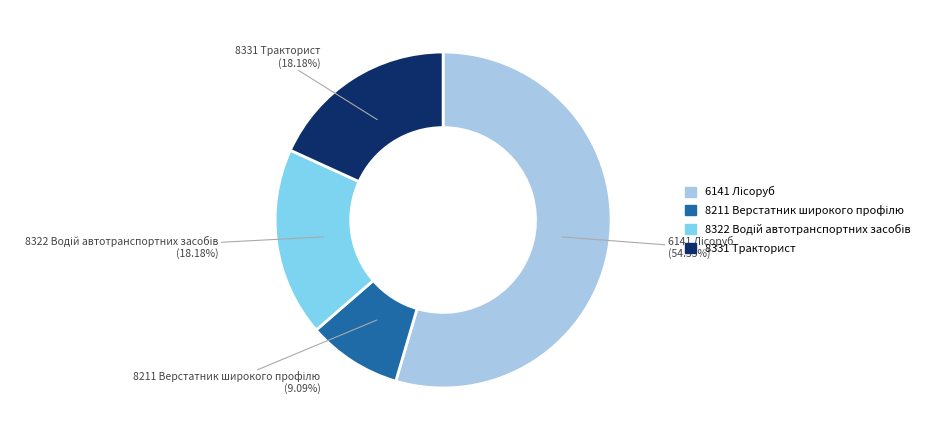

How many slices are in this pie chart?

4